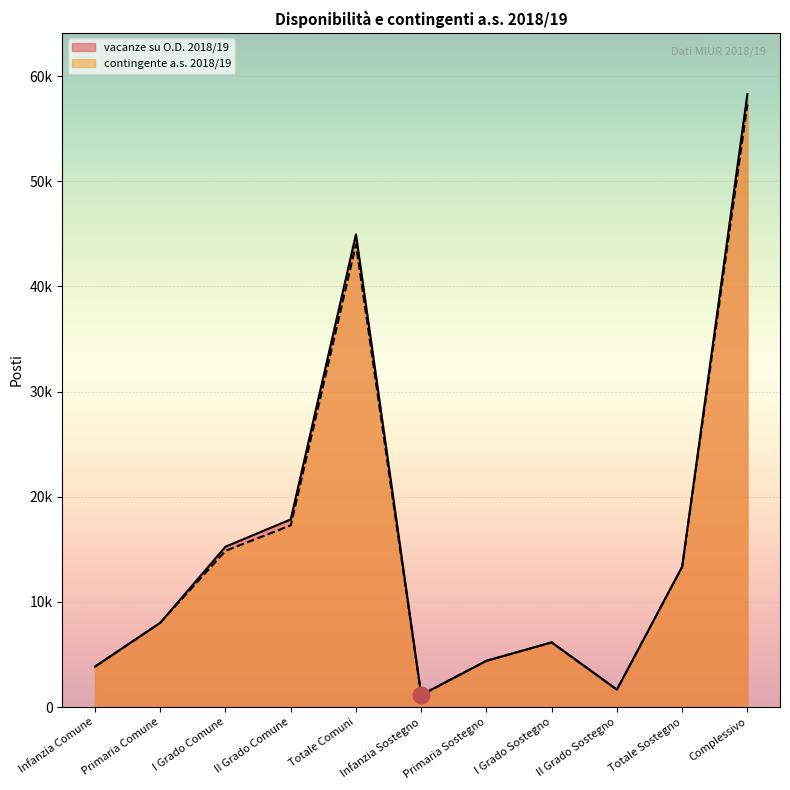

What is the spread (max minus min) of values at I Grado Sostegno?

3